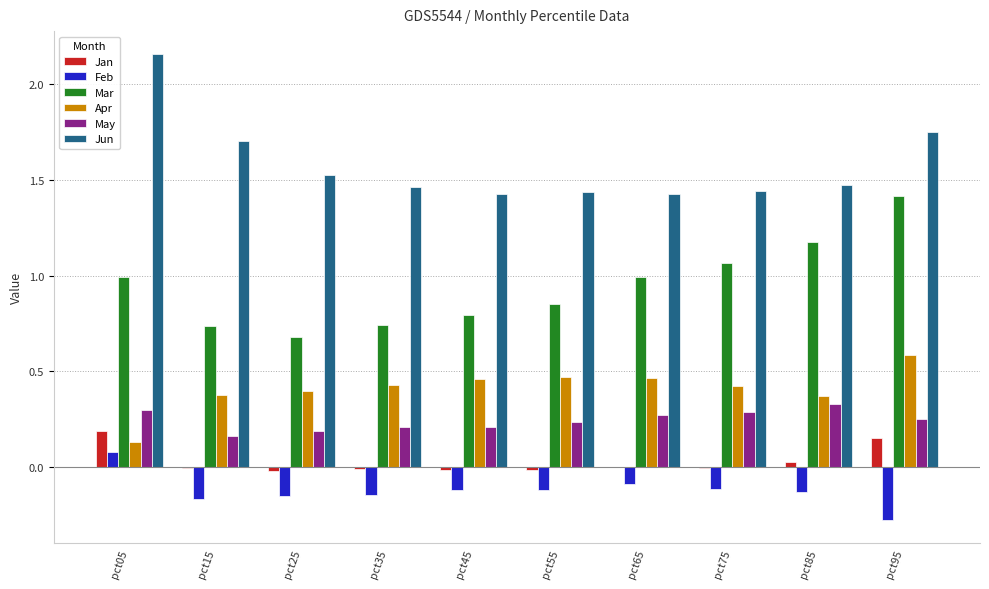

What is the sum of all May values?

2.5